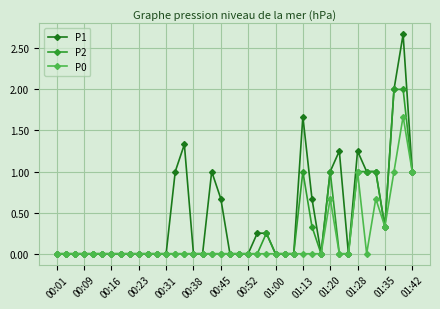

What is the sum of all P2 values?

10.9